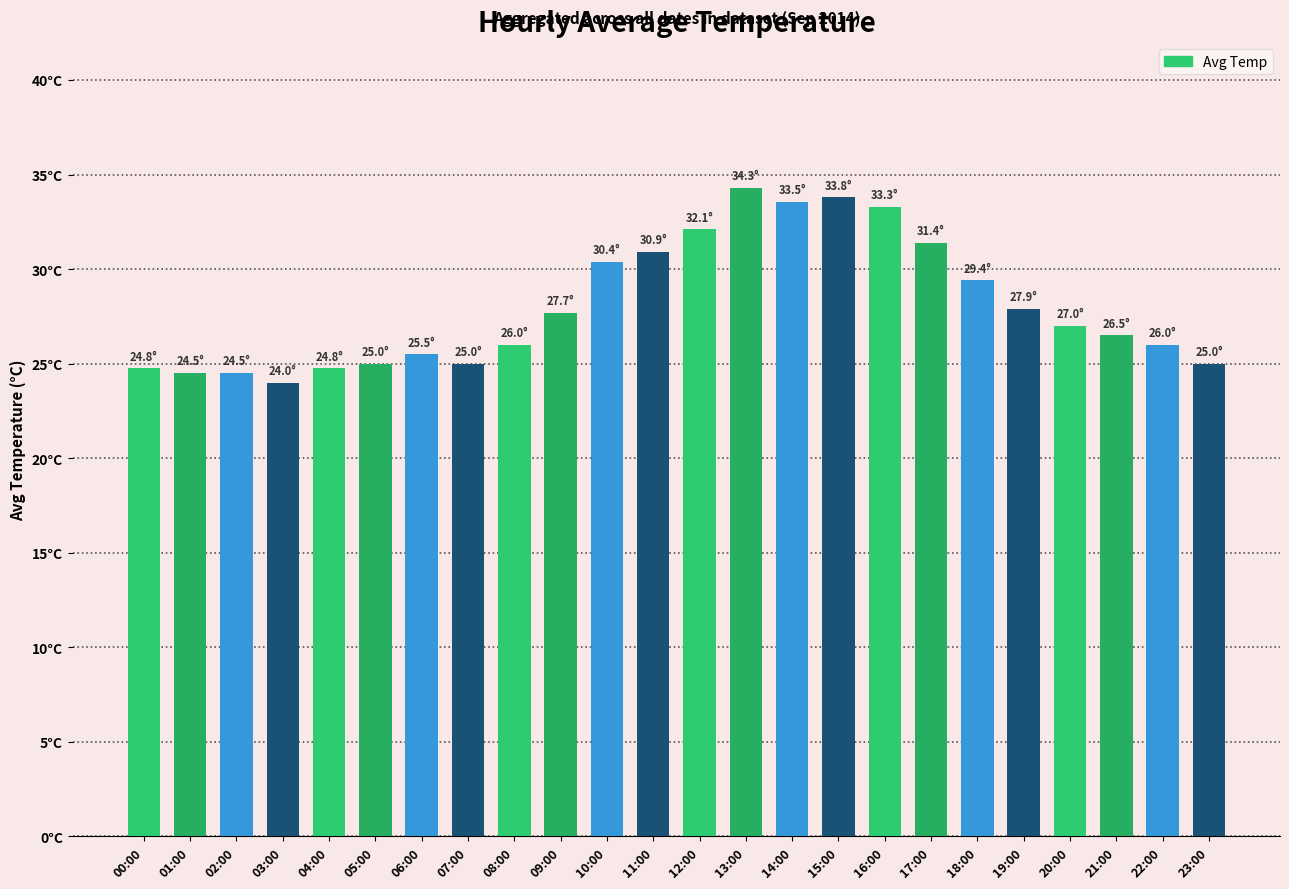

What is the value of the 19th bar from the left?

29.4